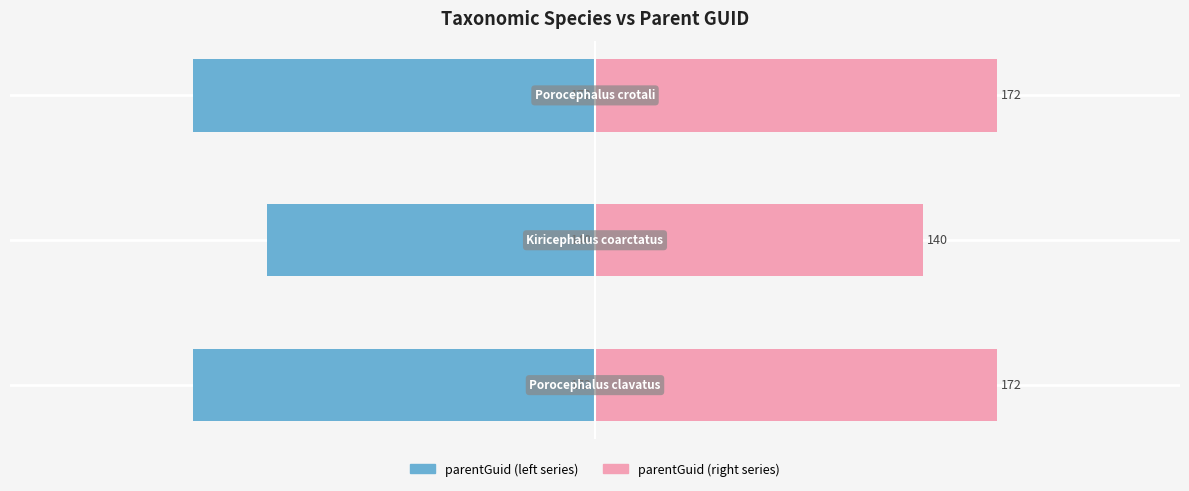

Is it true that parentGuid (left series) equals -171.8 at 2?

True